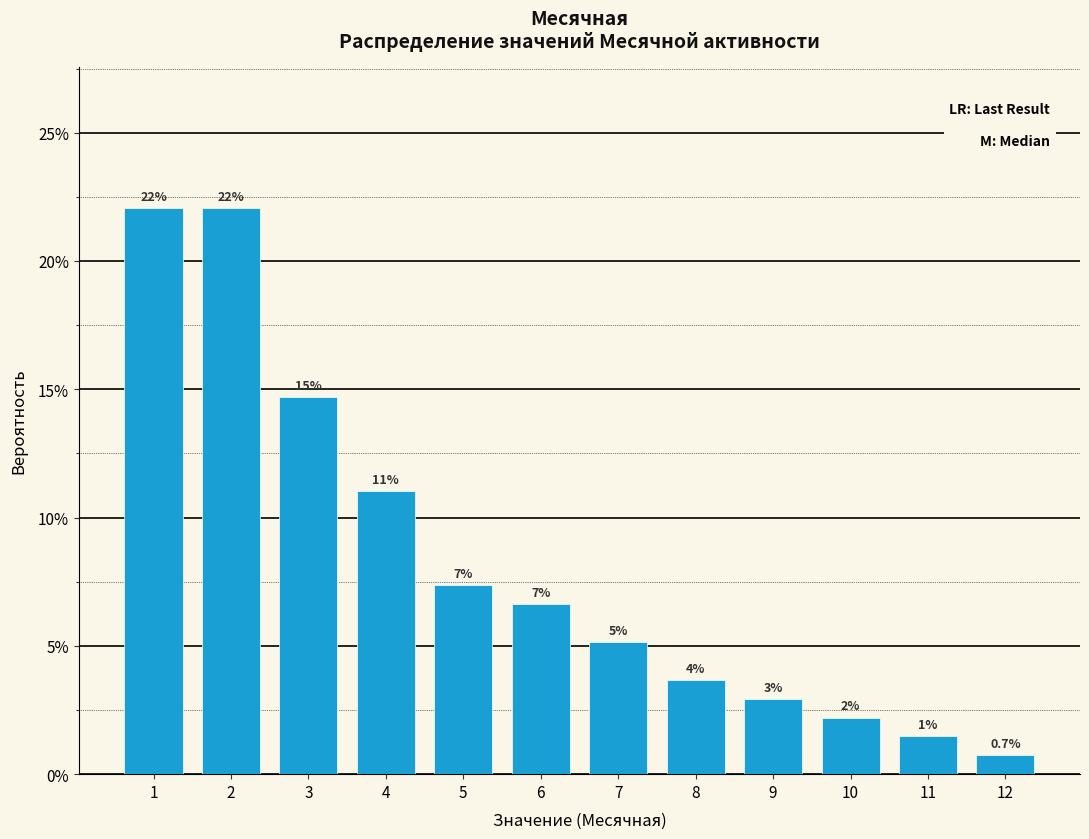

Does the chart contain any negative values?

No